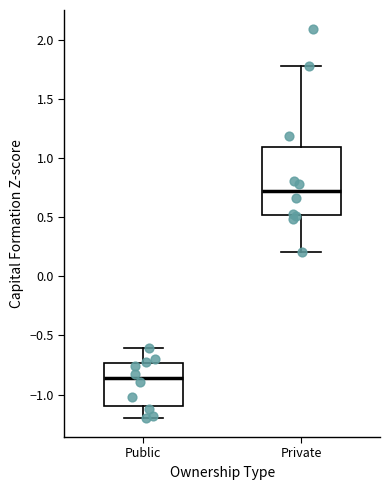

Which box has the highest median line?

Private